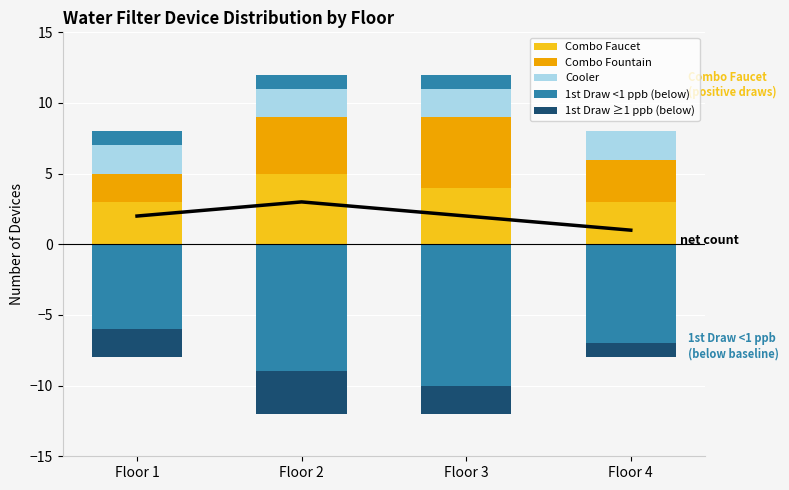

At how many categories does at least one series exceed 1?

4